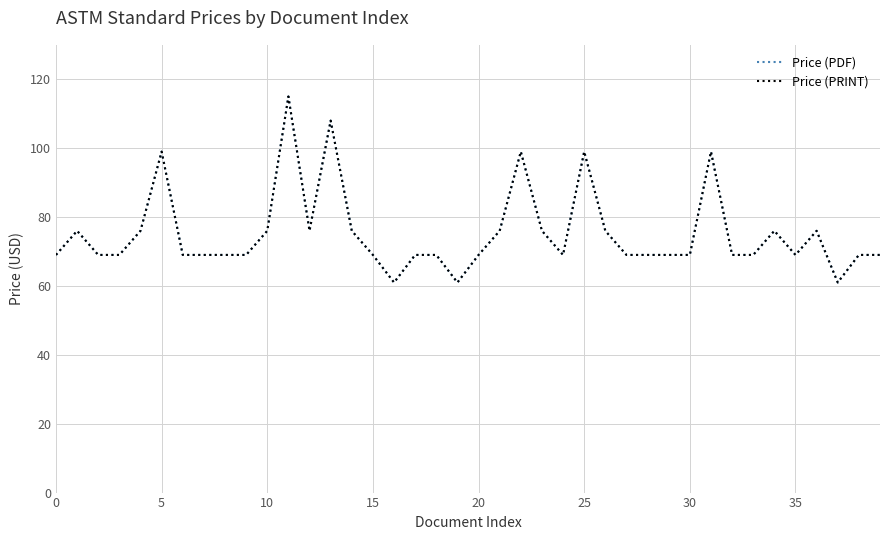

Is this an area chart (filled region under the line)?

No